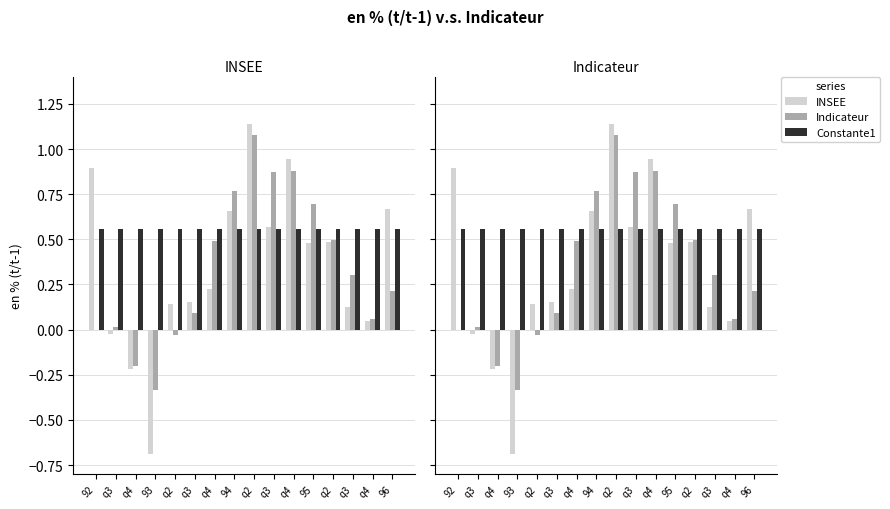

How many bars are there in each group?

3